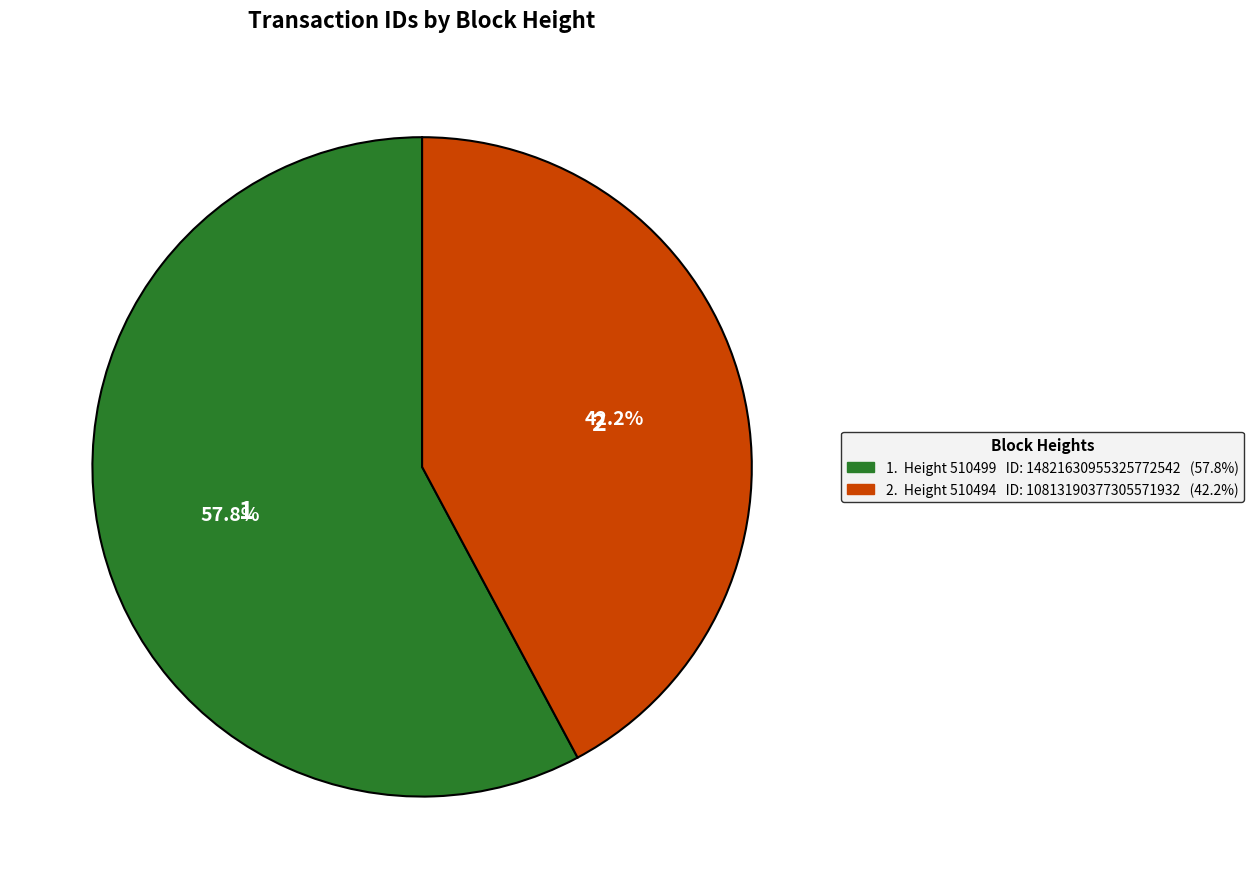

How many segments does this pie chart have?

2